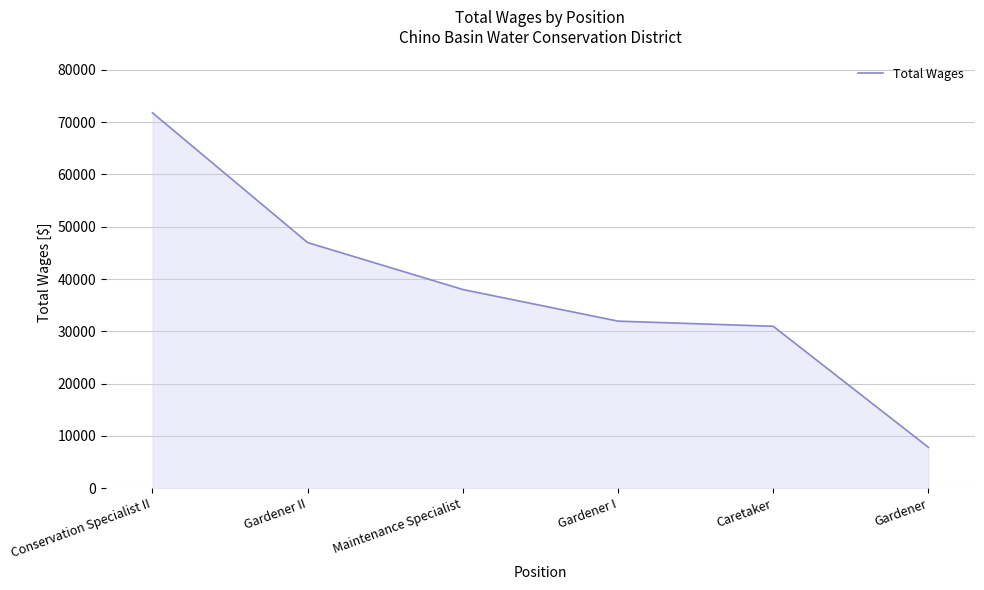

List the labels in order of value, smallest first.

Gardener, Caretaker, Gardener I, Maintenance Specialist, Gardener II, Conservation Specialist II